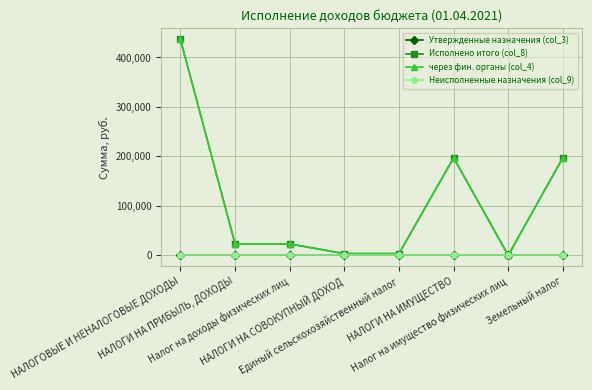

What is the label of the 7th point from the right?

НАЛОГИ НА ПРИБЫЛЬ, ДОХОДЫ